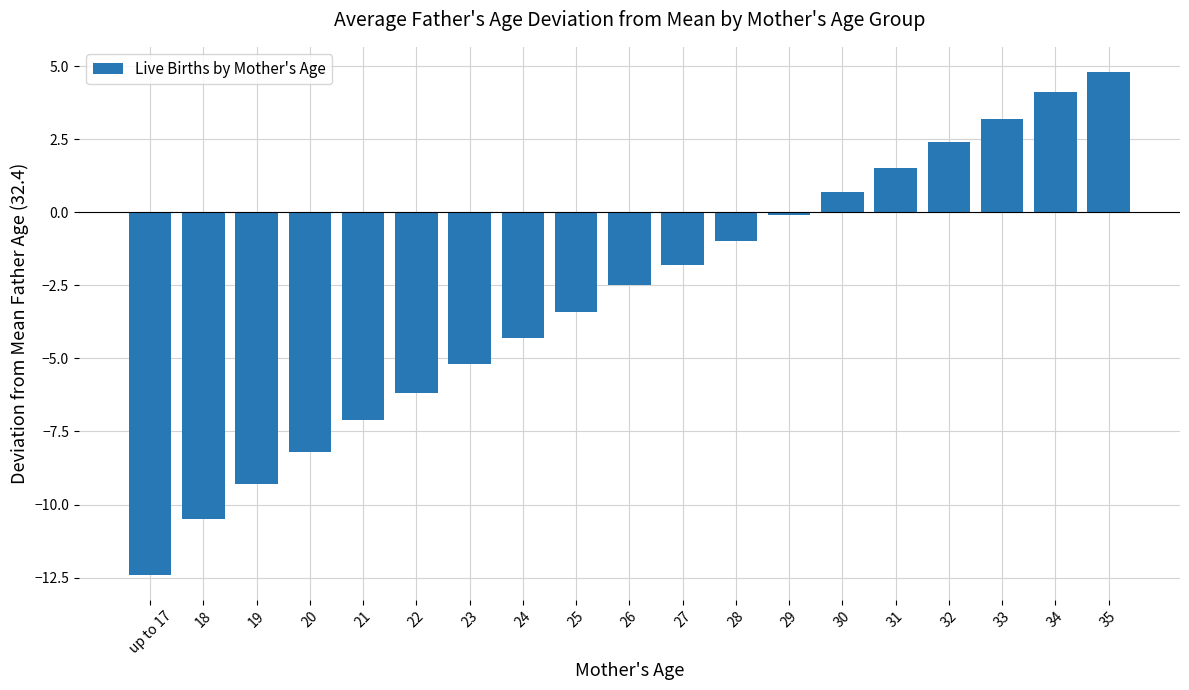

What is the difference between the second highest and minimum values?

16.5